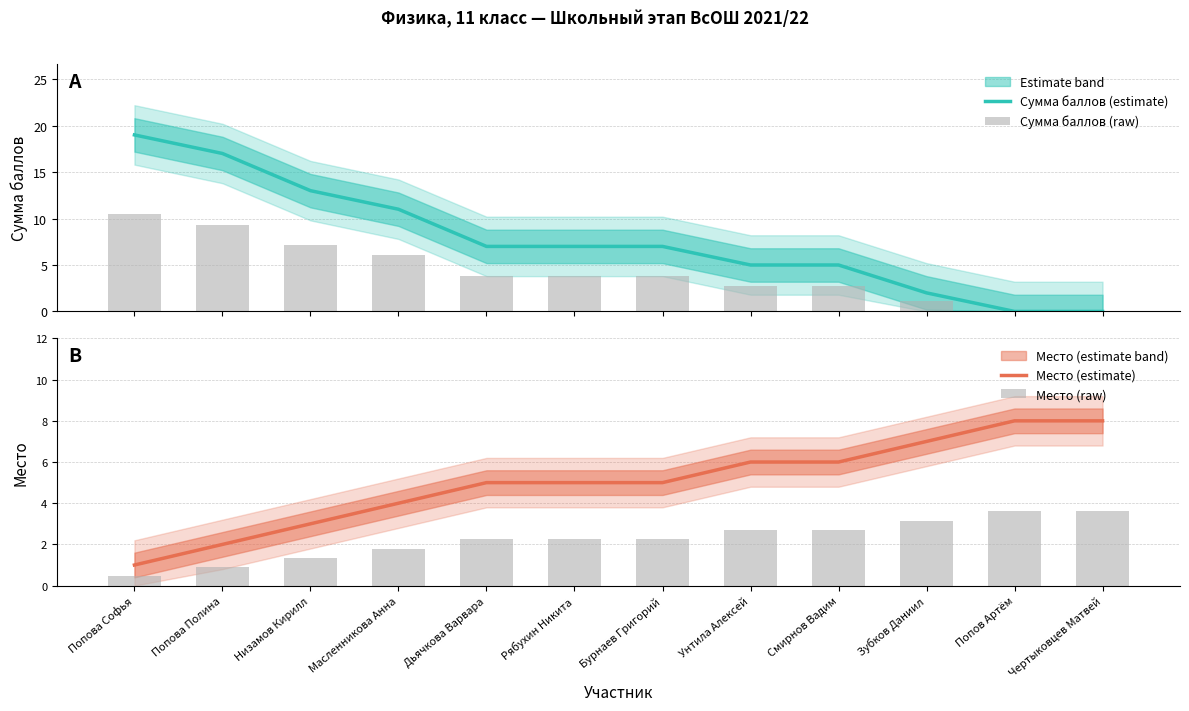

Reading left to right, transcribe all the data shown in this chart.

Сумма баллов (estimate): 19.0	17.0	13.0	11.0	7.0	7.0	7.0	5.0	5.0	2.0	0.0	0.0
Сумма баллов (raw): 10.5	9.4	7.2	6.1	3.9	3.9	3.9	2.8	2.8	1.1	0.0	0.0
Место (estimate): 1.0	2.0	3.0	4.0	5.0	5.0	5.0	6.0	6.0	7.0	8.0	8.0
Место (raw): 0.5	0.9	1.4	1.8	2.2	2.2	2.2	2.7	2.7	3.1	3.6	3.6